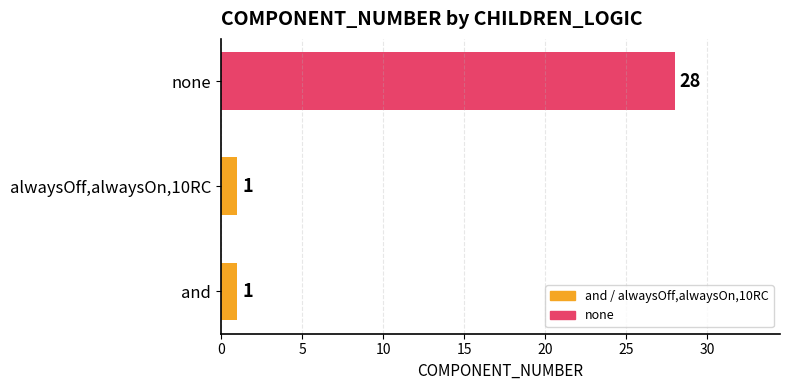

Count the number of data series in this chart.

1